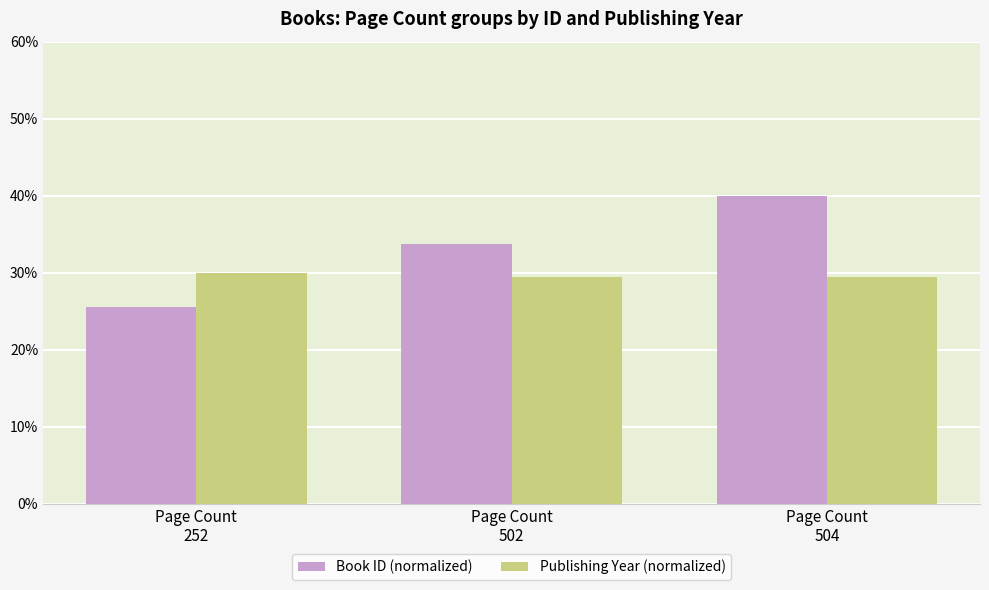

Reading left to right, what are all the values shown in this chart?

Book ID (normalized): Page Count
252=25.5	Page Count
502=33.7	Page Count
504=40.0
Publishing Year (normalized): Page Count
252=30.0	Page Count
502=29.5	Page Count
504=29.5